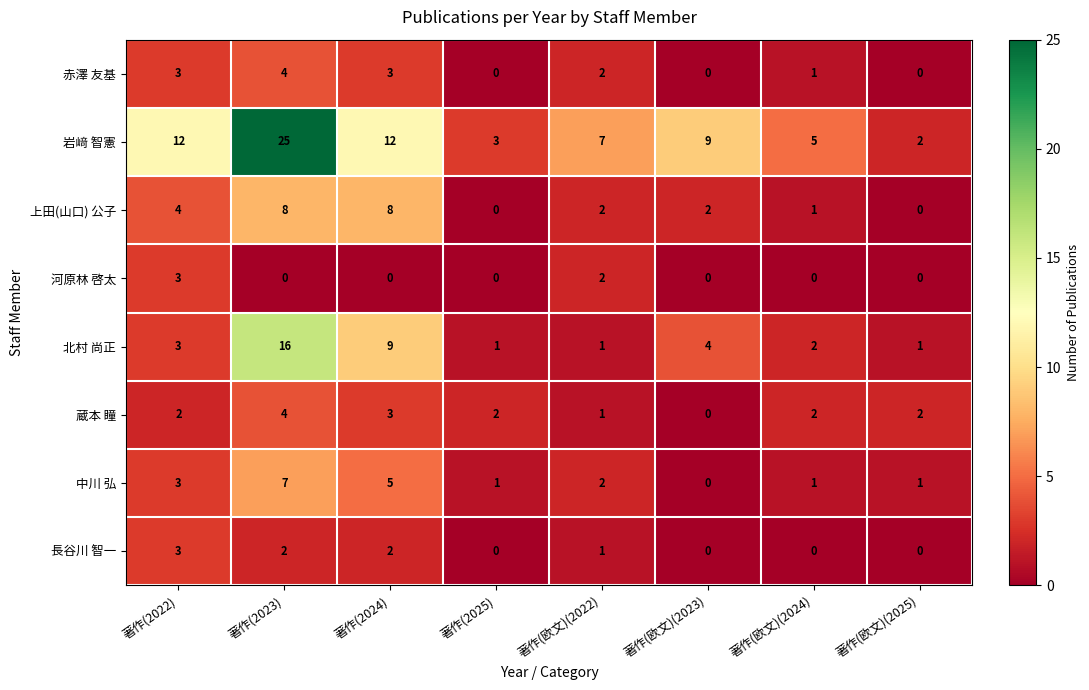

At which category does the chart reach its peak across all series?

著作(2023)